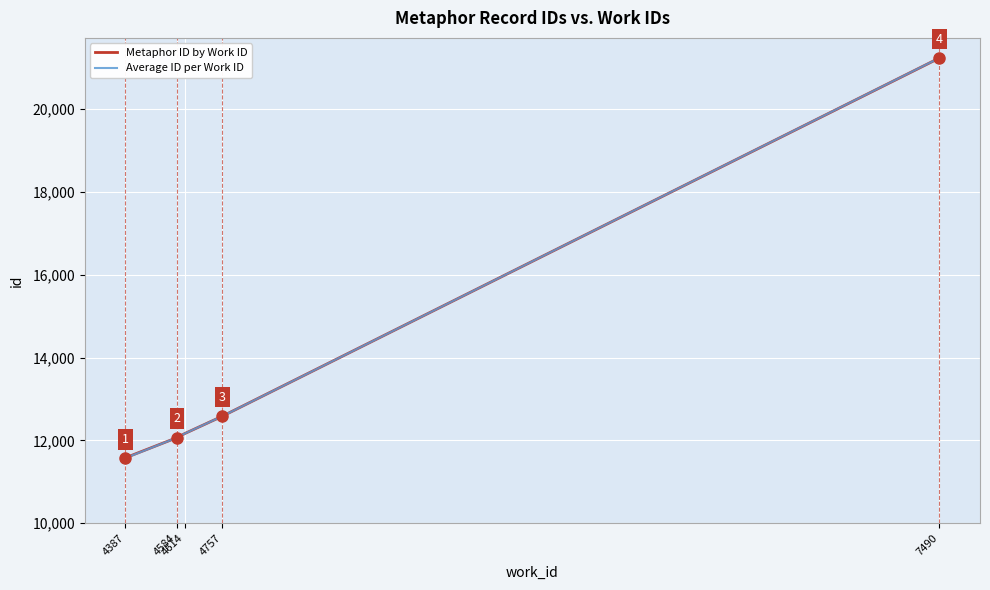

What is the highest value of the Average ID per Work ID series?

21237.0